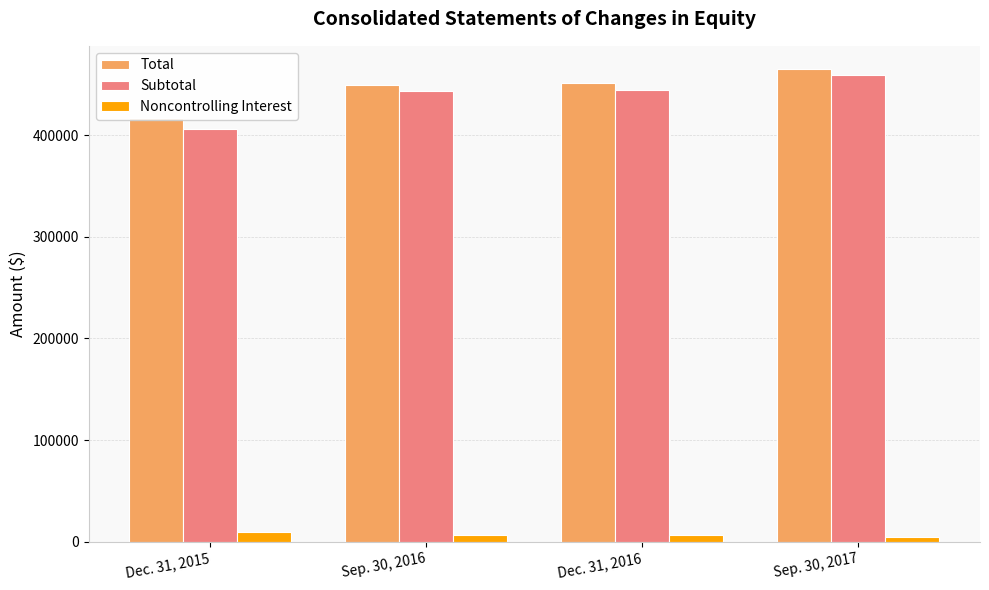

How many bars are there in each group?

3